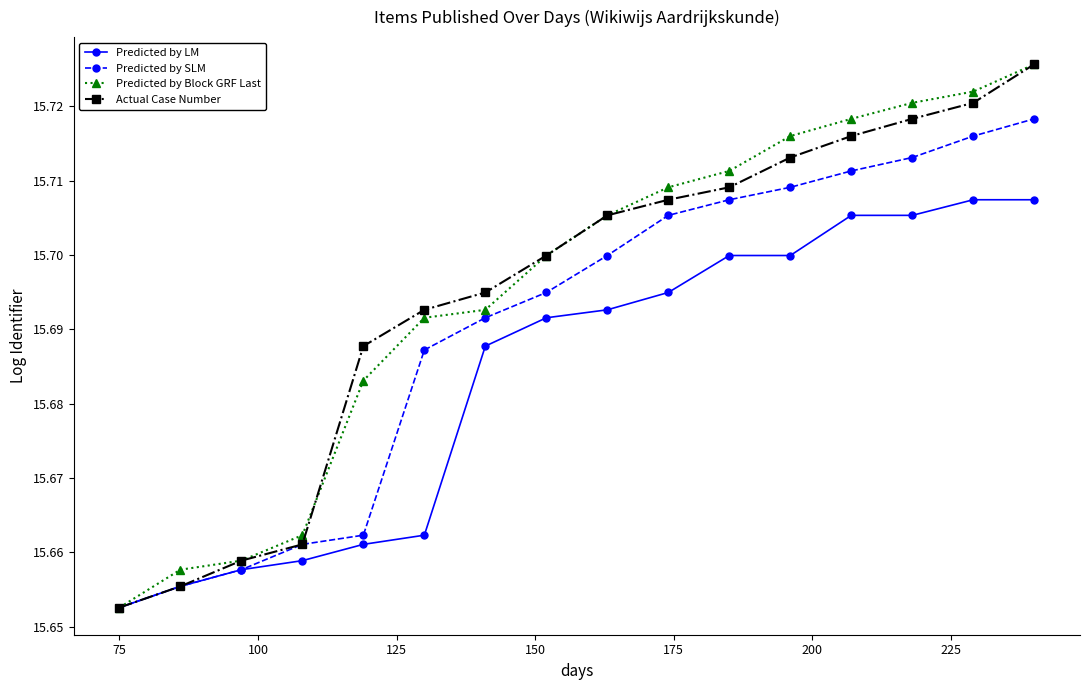

How many Predicted by LM values are between 15 and 16?

16